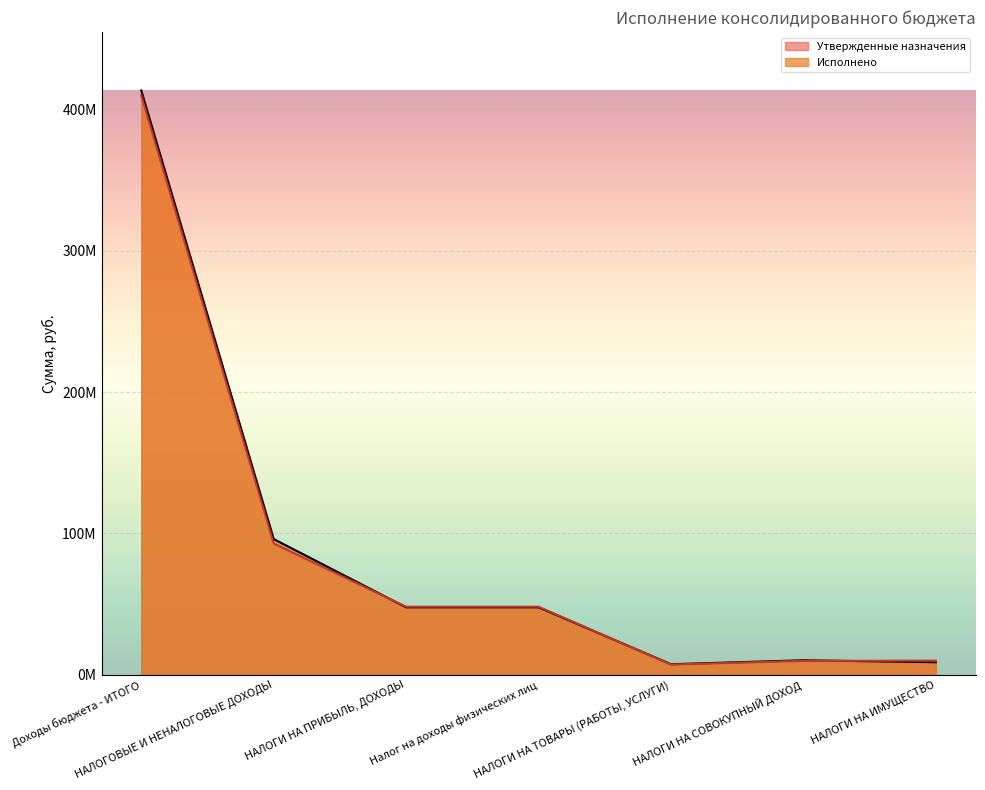

What is the difference between the maximum and minimum values in the Утвержденные назначения series?

405813437.4